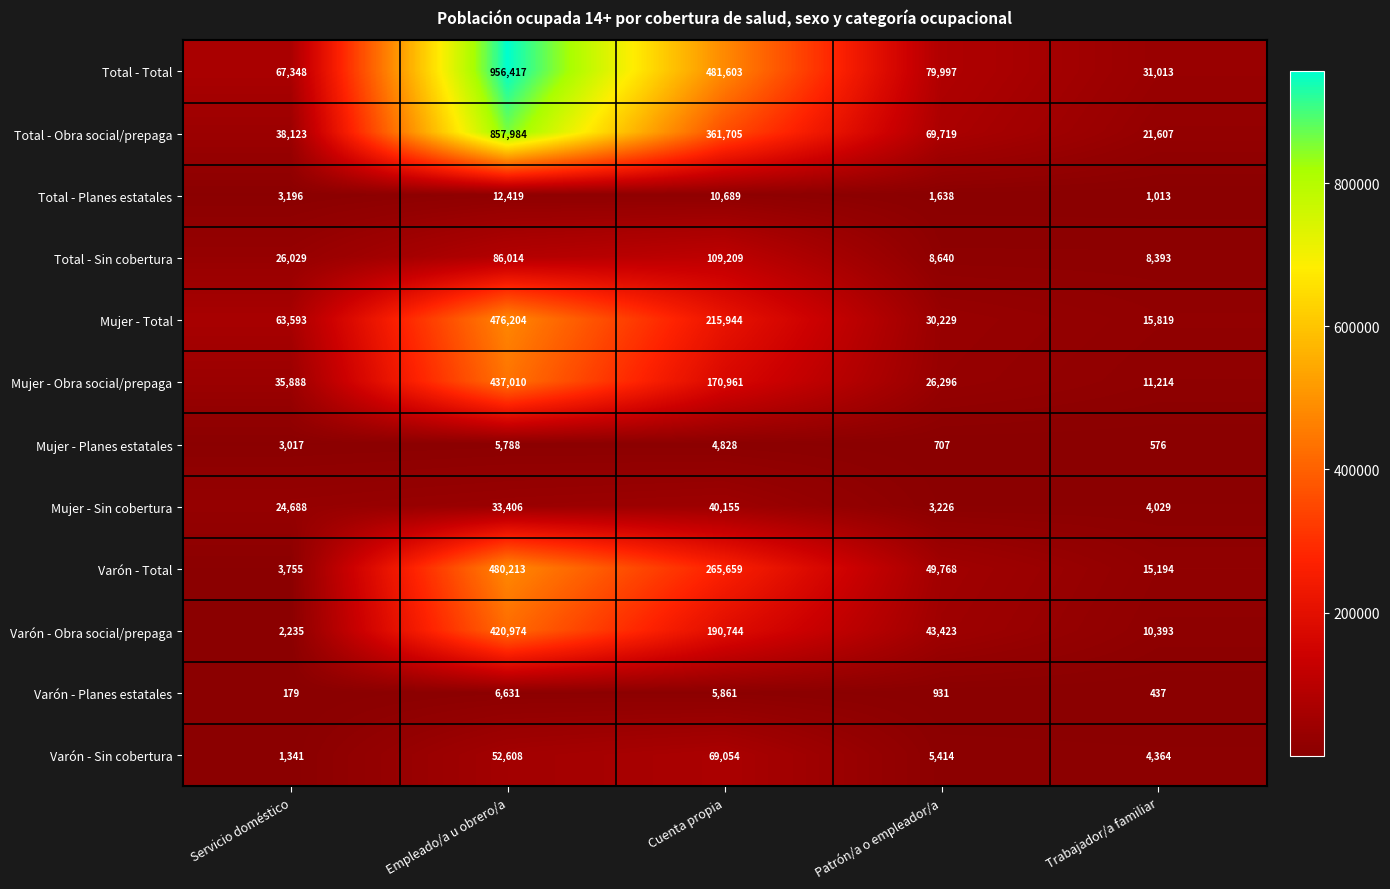

Is it true that Varón - Sin cobertura equals 1341 at Servicio doméstico?

True